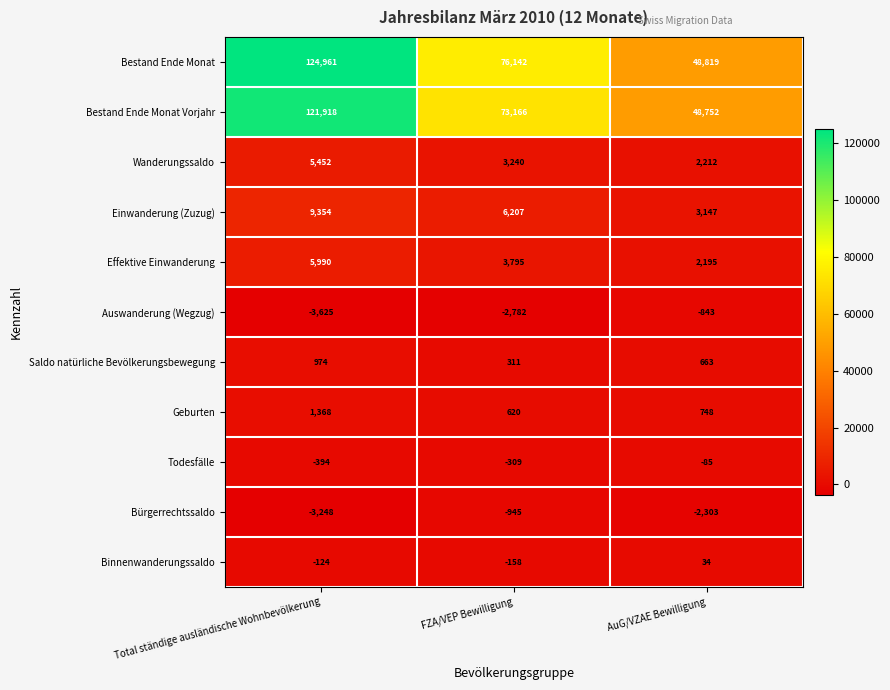

Which series changed the most between Total ständige ausländische Wohnbevölkerung and AuG/VZAE Bewilligung?

Bestand Ende Monat